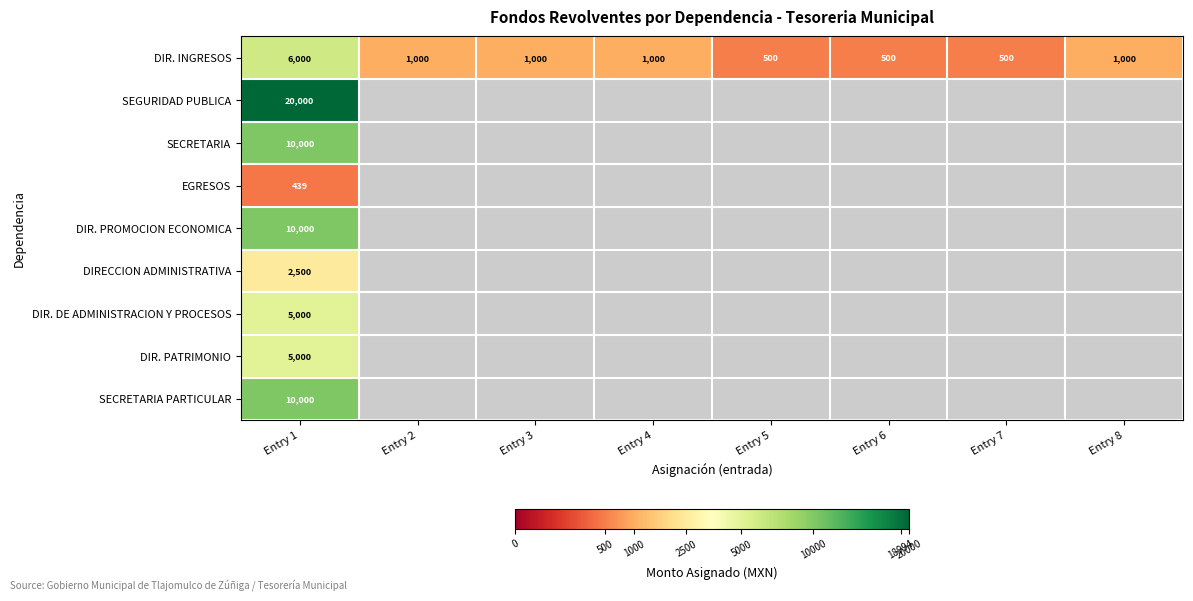

Which has a higher value, Entry 7 or Entry 2?

Entry 2